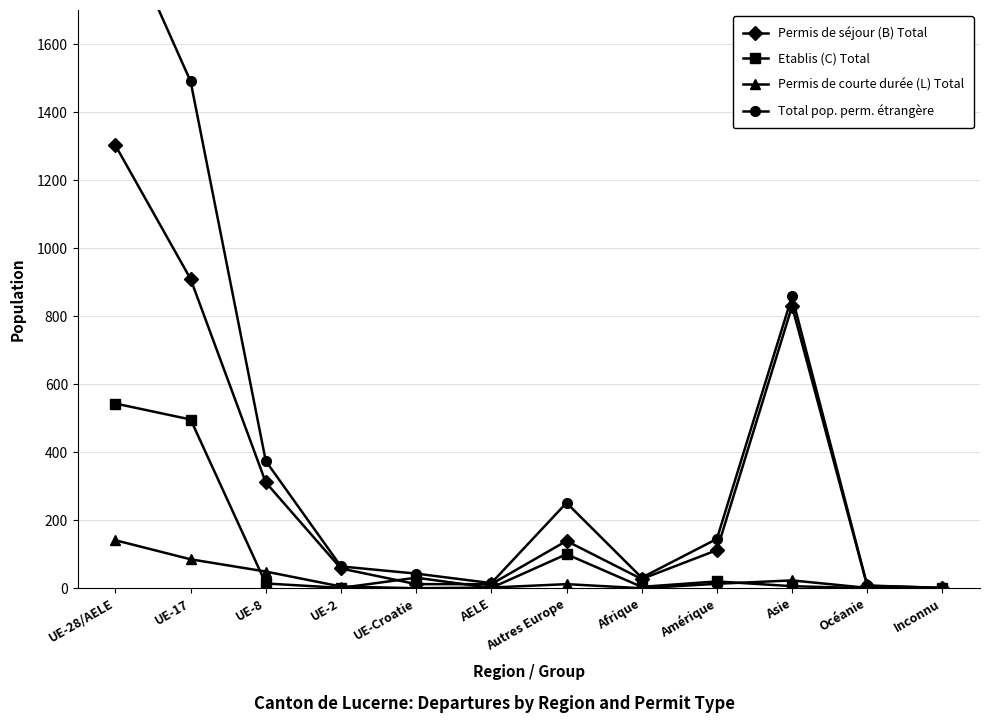

Reading right to left, what are all the values shown in this chart?

Permis de séjour (B) Total: 1	7	829	112	27	139	12	12	58	311	909	1302
Etablis (C) Total: 0	0	6	20	4	100	1	31	1	14	496	543
Permis de courte durée (L) Total: 0	1	23	13	0	12	2	0	5	49	85	141
Total pop. perm. étrangère: 1	8	858	145	31	251	15	43	64	374	1490	1986